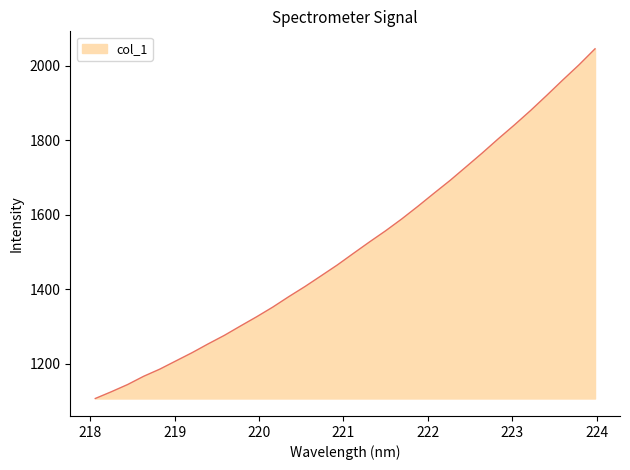

What is the difference between the maximum and minimum values?

938.7